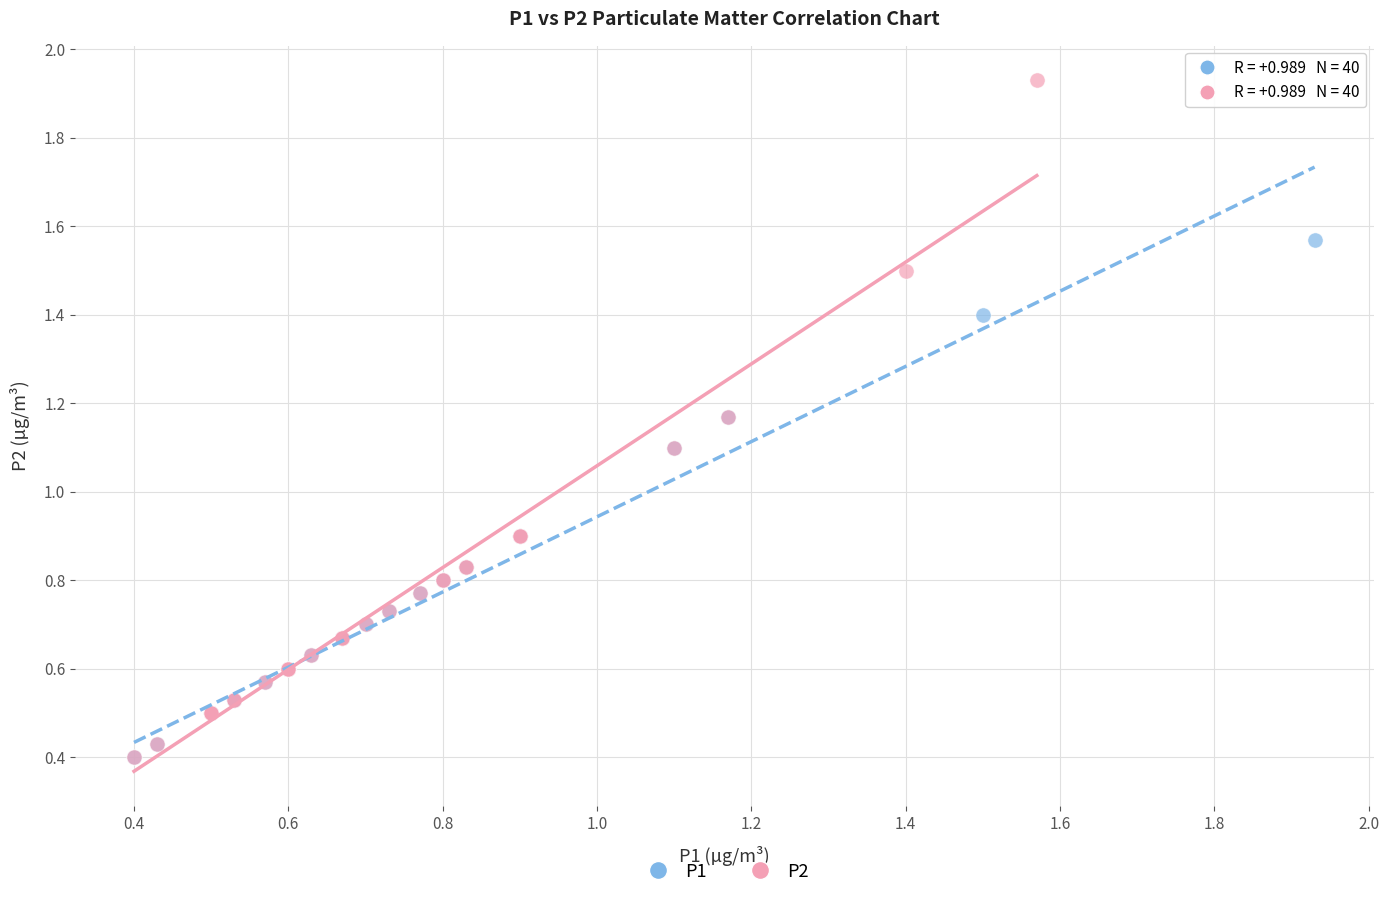

Which series has the largest Y range (max minus min)?

P2